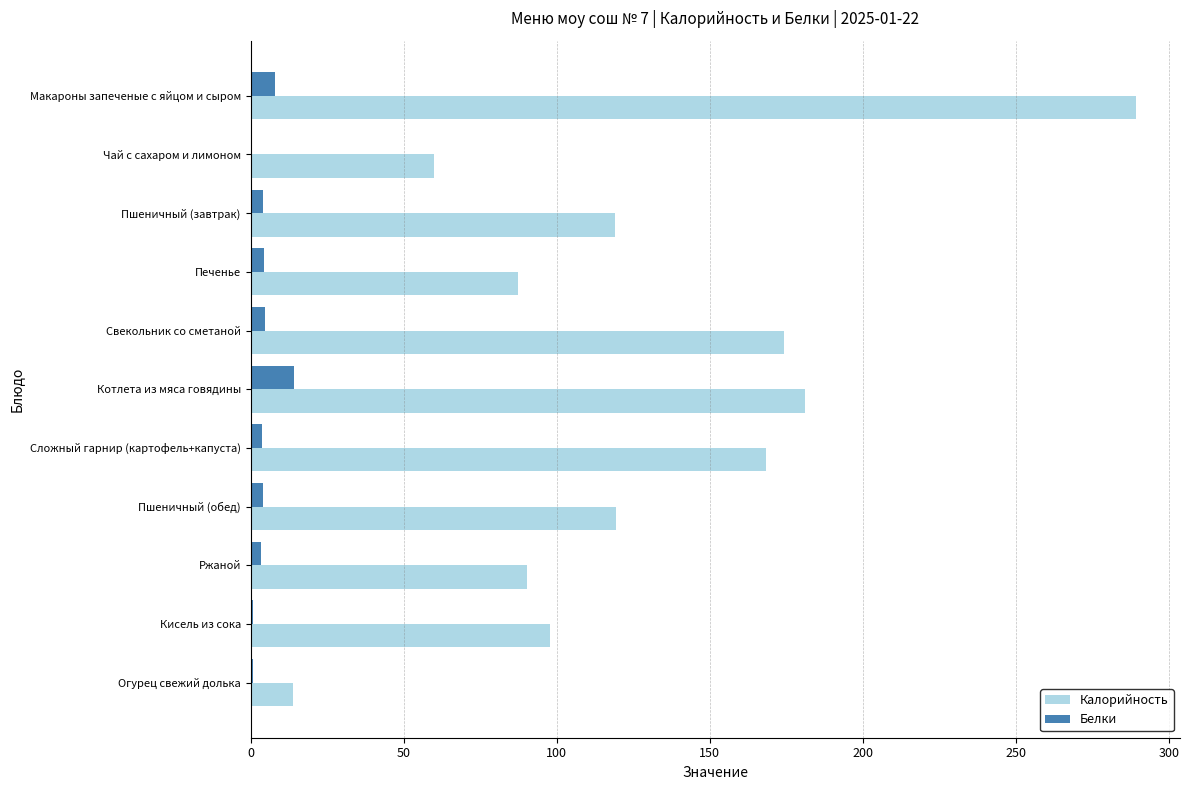

What is the sum of all Белки values?

48.1